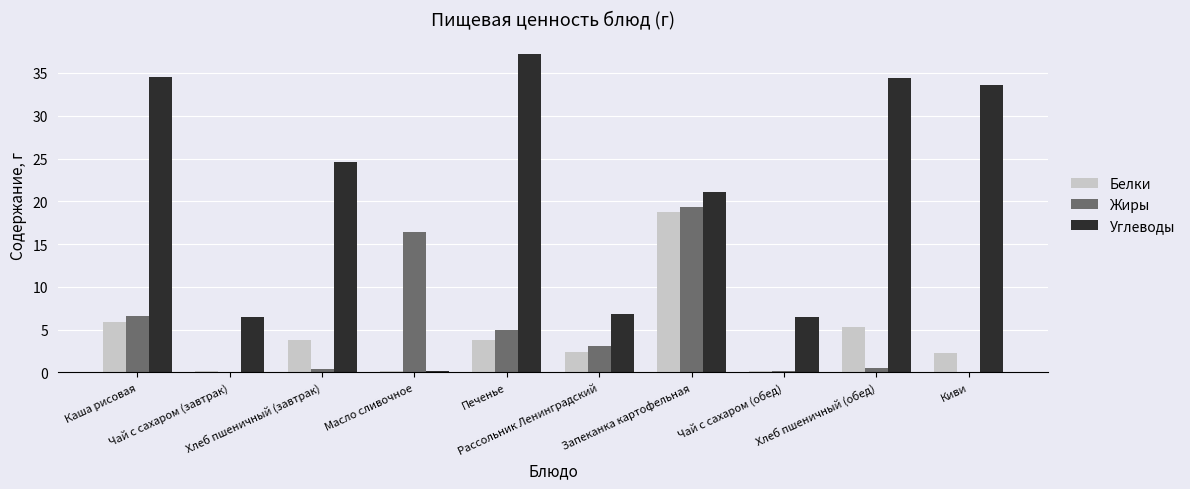

How many distinct data groups are displayed?

3